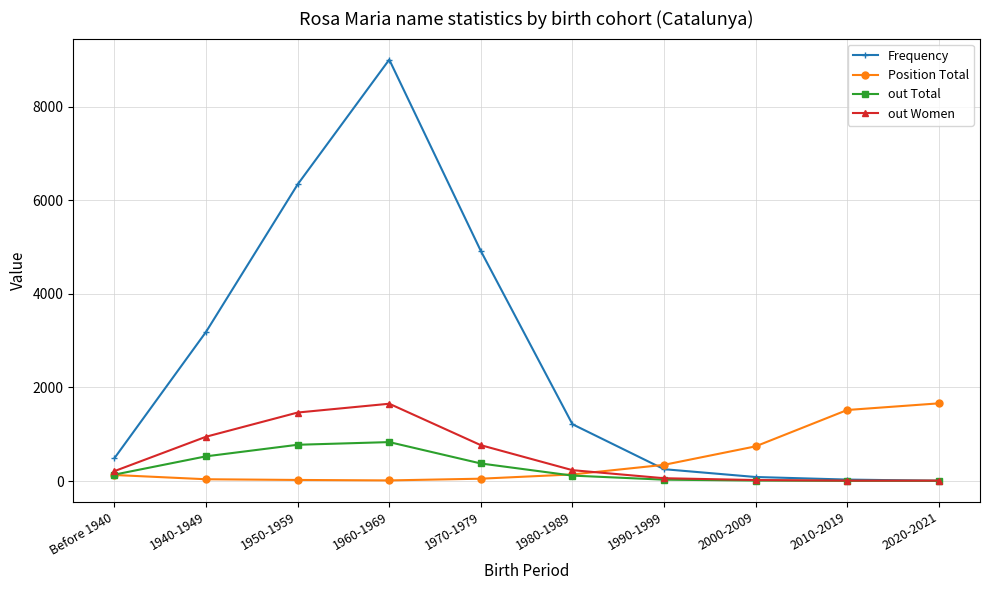

What is the difference between the second highest and minimum values in the Frequency series?

6335